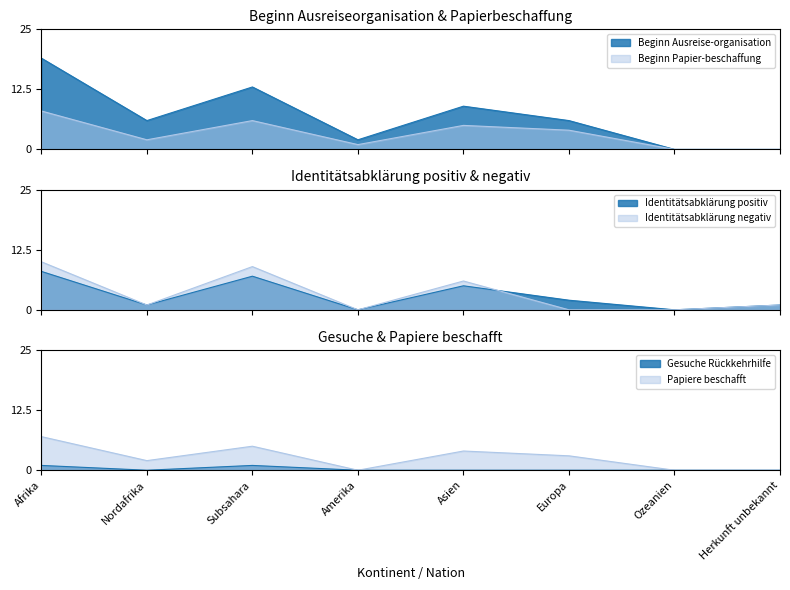

Which category has the lowest value in the Papiere beschafft series?

Amerika